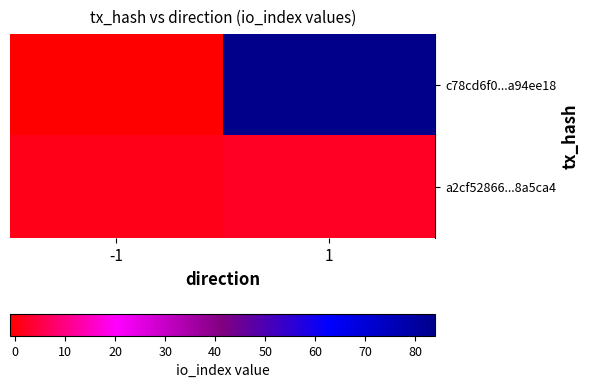

Between -1 and 1, which series saw the biggest shift?

c78cd6f0...a94ee18